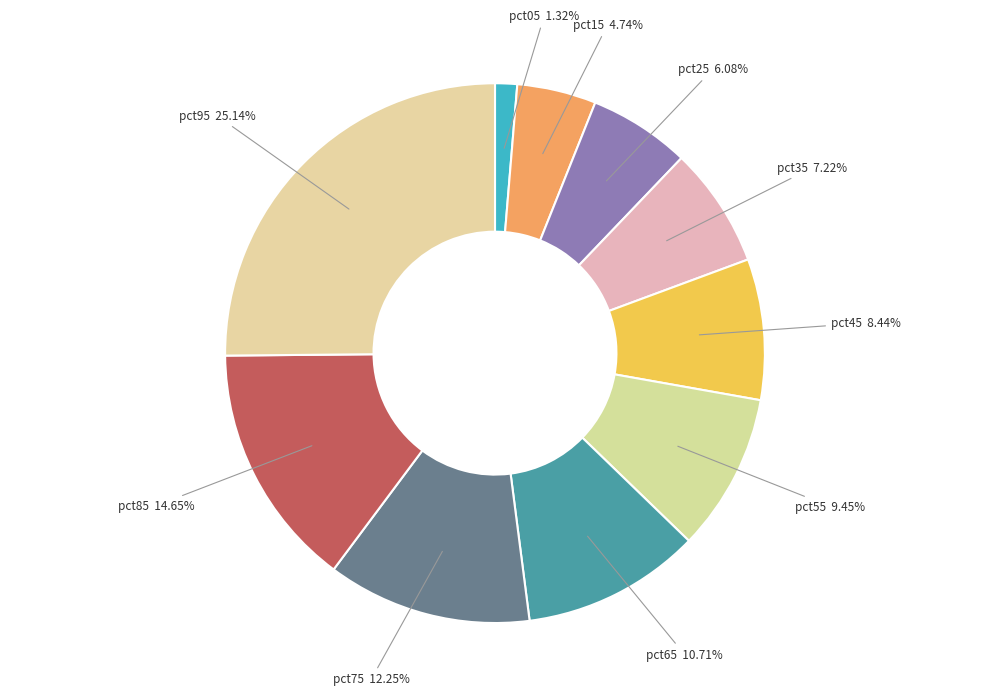

Which slice is the largest?

pct95